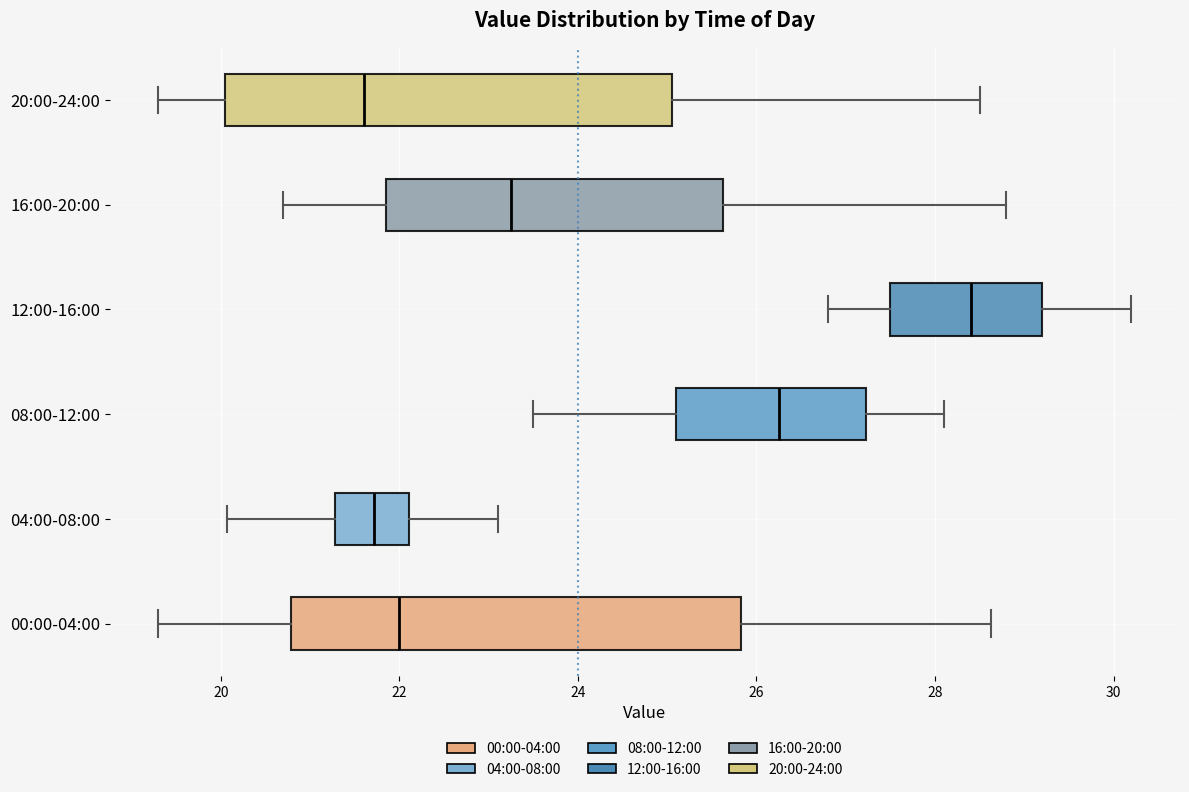

Reading bottom to top, transcribe this box plot: for each box, give where its median line is, the range the box spans, and where its two whiskers end, as read against the x-axis. The values are not printed on the chart, so give them approximately, as read against the axis.

00:00-04:00: median 22.0, box 20.8 to 25.8, whiskers 19.4 to 28.6
04:00-08:00: median 21.8, box 21.2 to 22.2, whiskers 20.0 to 23.2
08:00-12:00: median 26.2, box 25.2 to 27.2, whiskers 23.6 to 28.2
12:00-16:00: median 28.4, box 27.6 to 29.2, whiskers 26.8 to 30.2
16:00-20:00: median 23.2, box 21.8 to 25.6, whiskers 20.8 to 28.8
20:00-24:00: median 21.6, box 20.0 to 25.0, whiskers 19.4 to 28.6